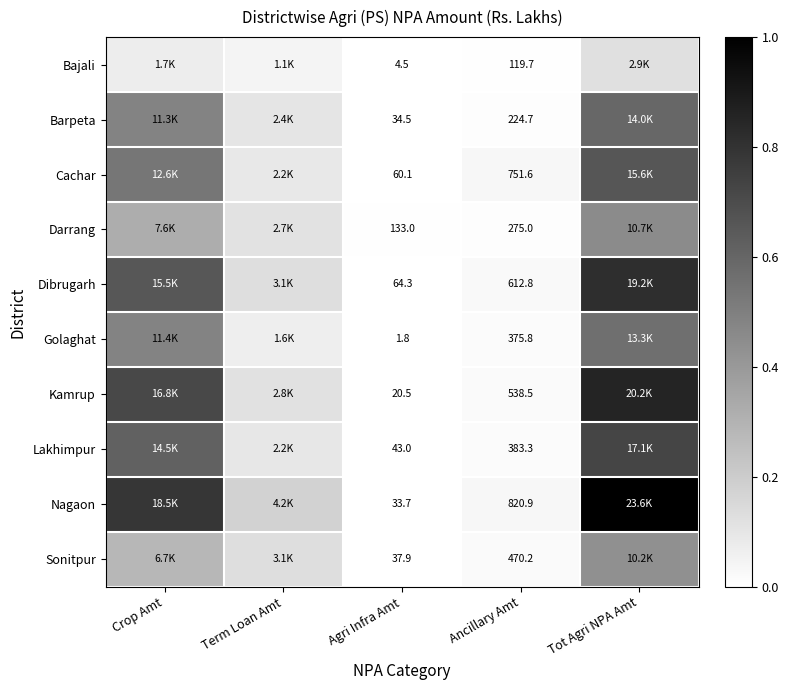

Is the value of Lakhimpur at Agri Infra Amt greater than the value of Sonitpur at Ancillary Amt?

No